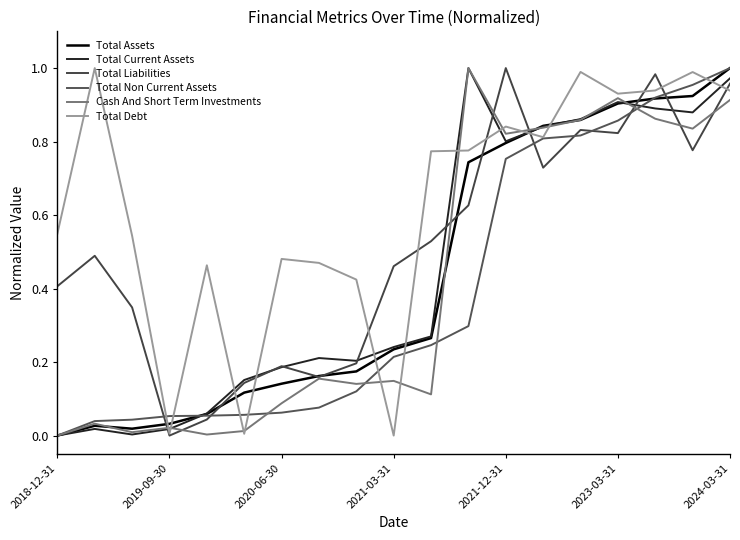

Reading right to left, what are all the values shown in this chart?

Total Assets: 1.0	0.9	0.9	0.9	0.9	0.8	0.8	0.7	0.3	0.2	0.2	0.2	0.1	0.1	0.1	0.0	0.0	0.0	0.0
Total Current Assets: 1.0	0.9	0.9	0.9	0.9	0.8	0.8	1.0	0.3	0.2	0.2	0.2	0.2	0.2	0.1	0.0	0.0	0.0	0.0
Total Liabilities: 1.0	0.8	1.0	0.8	0.8	0.7	1.0	0.6	0.5	0.5	0.2	0.2	0.2	0.1	0.0	0.0	0.3	0.5	0.4
Total Non Current Assets: 1.0	1.0	0.9	0.9	0.8	0.8	0.8	0.3	0.2	0.2	0.1	0.1	0.1	0.1	0.1	0.1	0.0	0.0	0.0
Cash And Short Term Investments: 0.9	0.8	0.9	0.9	0.9	0.8	0.8	1.0	0.1	0.1	0.1	0.2	0.1	0.0	0.0	0.0	0.0	0.0	0.0
Total Debt: 0.9	1.0	0.9	0.9	1.0	0.8	0.8	0.8	0.8	0.0	0.4	0.5	0.5	0.0	0.5	0.0	0.5	1.0	0.5